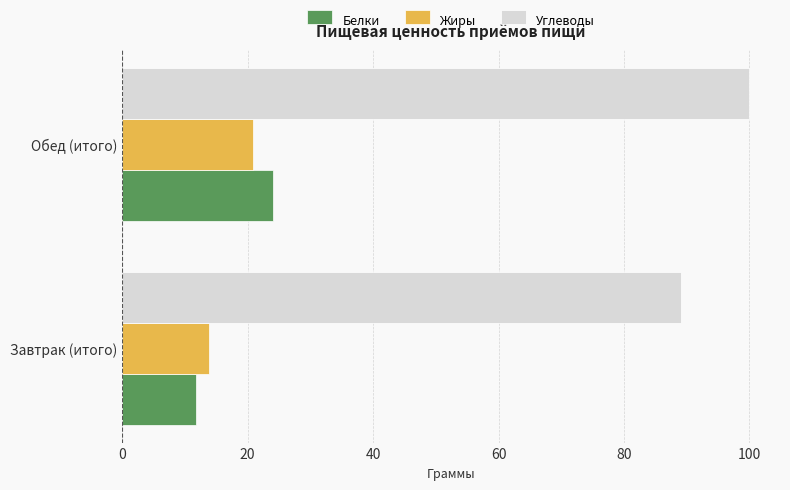

Rank the categories by Белки value from lowest to highest.

Завтрак (итого), Обед (итого)